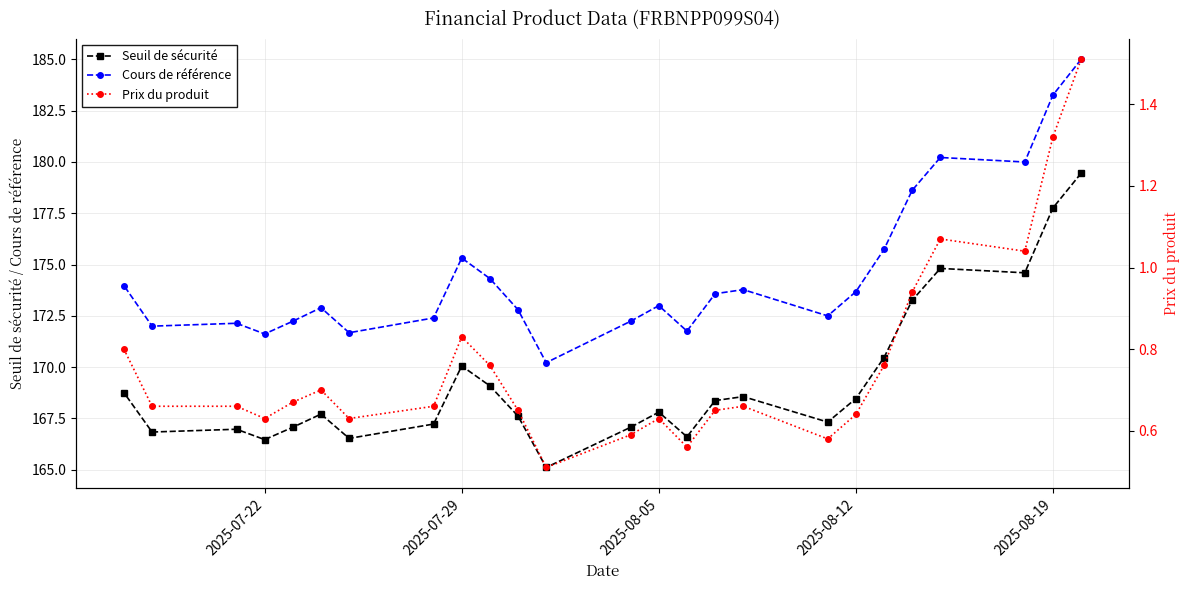

True or false: Cours de référence has more than 1 interior local peaks.

True